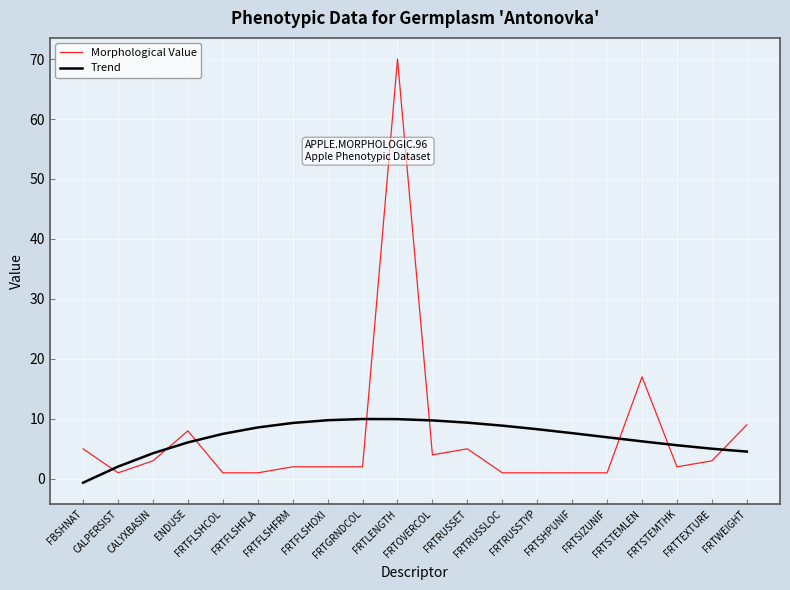

True or false: Trend has a value of 2.0 at CALPERSIST.

True